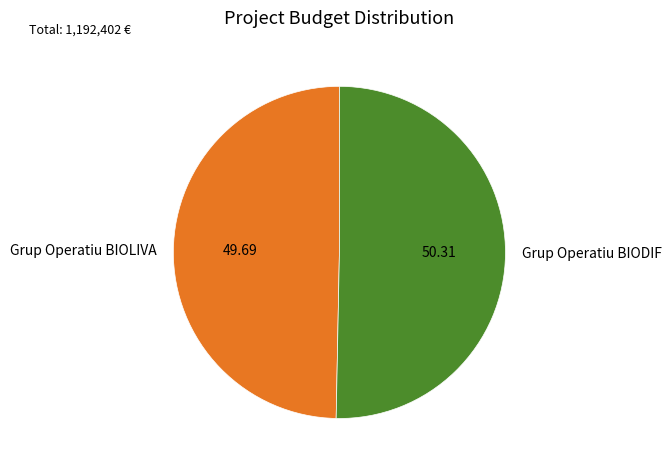

True or false: Grup Operatiu BIODIF accounts for 50% of the total.

True